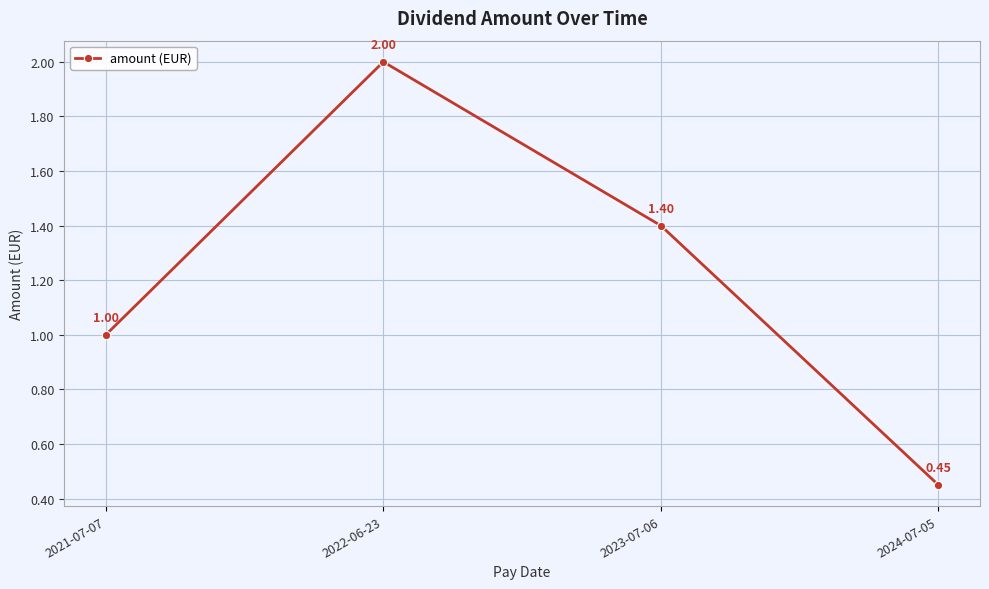

How many data points are less than 1?

1